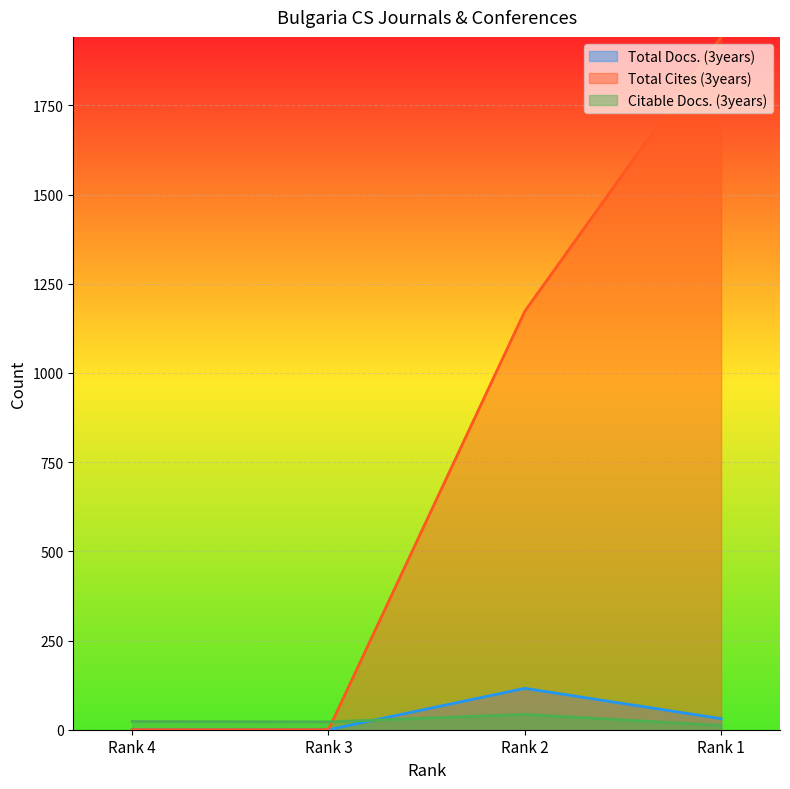

What is the difference between the maximum and minimum values in the Total Cites (3years) series?

1942